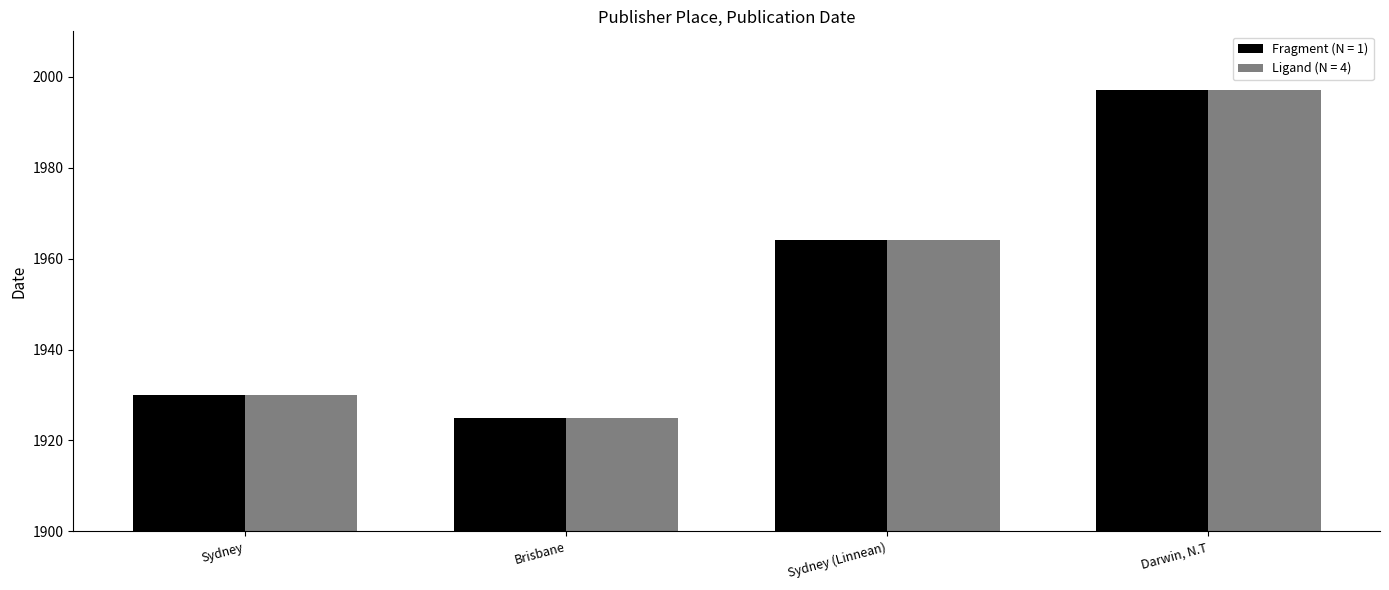

What is the difference between the second highest and second lowest values in the Fragment (N = 1) series?

34